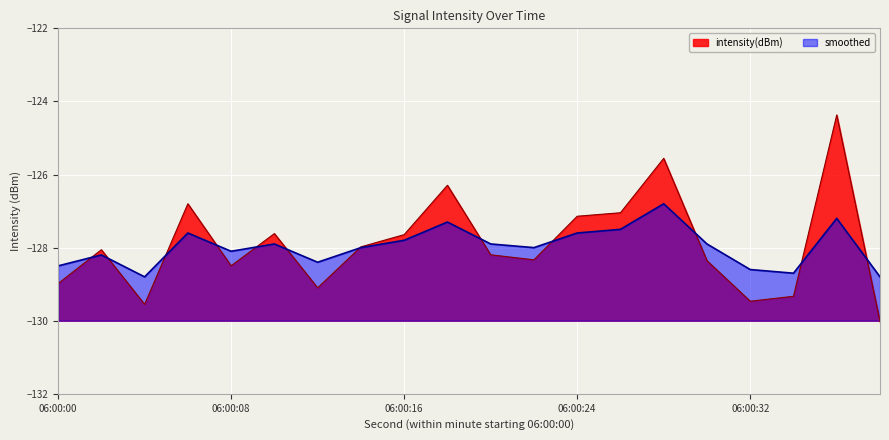

At how many categories does at least one series exceed -129?

20